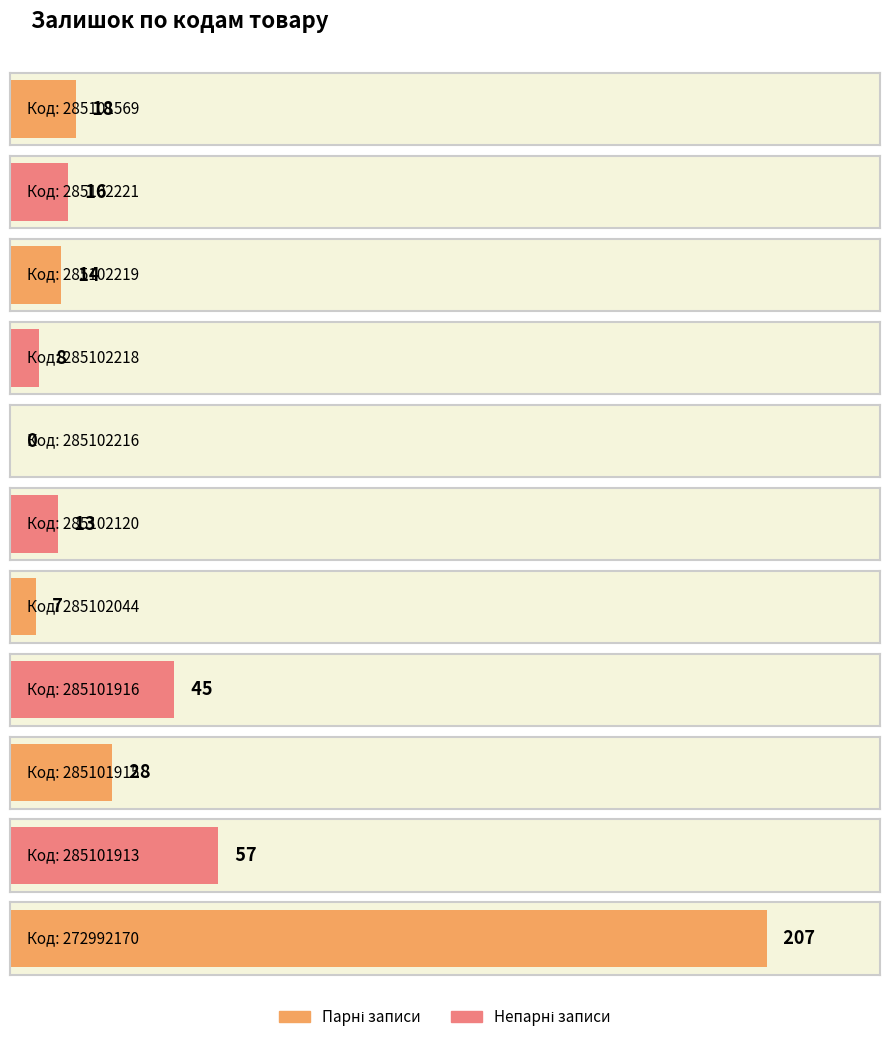

List the labels in order of value, largest first.

272992170, 285101913, 285101916, 285101915, 285101569, 285102221, 285102219, 285102120, 285102218, 285102044, 285102216